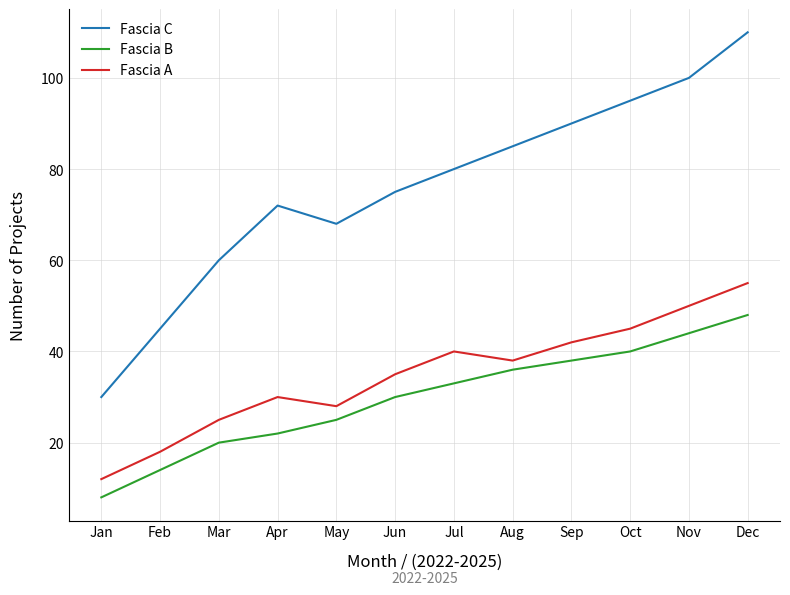

What are all the series names shown in the legend?

Fascia C, Fascia B, Fascia A